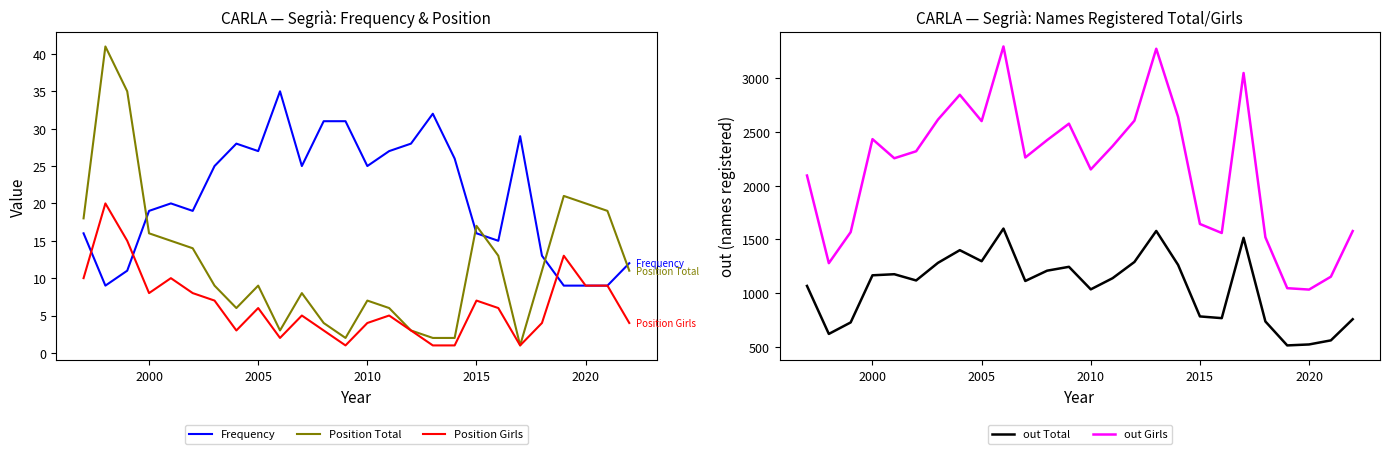

What is the value of the Position Total point at the 1st from the left?

18